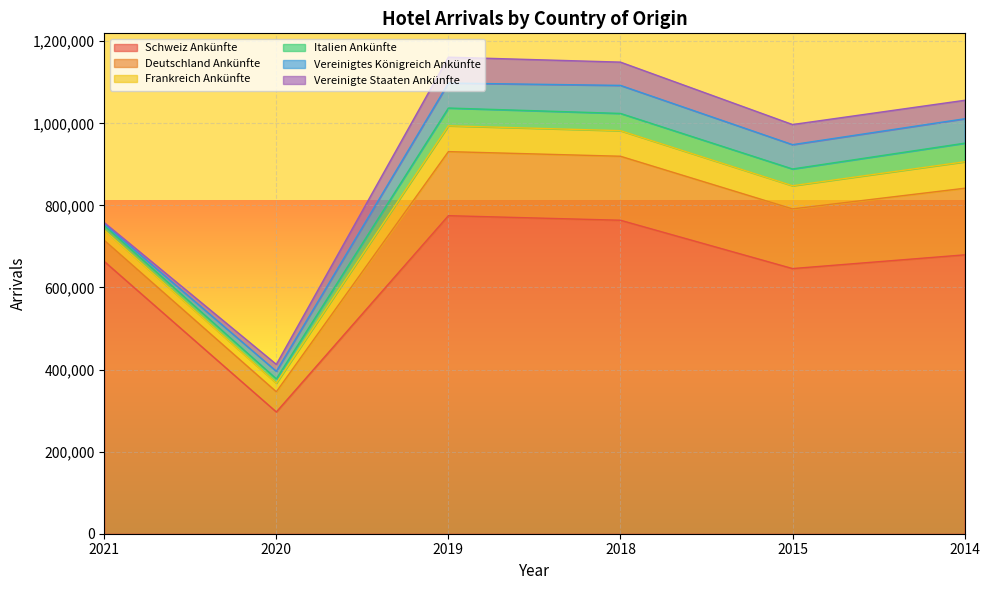

Between 2020 and 2021, which is larger?

2021